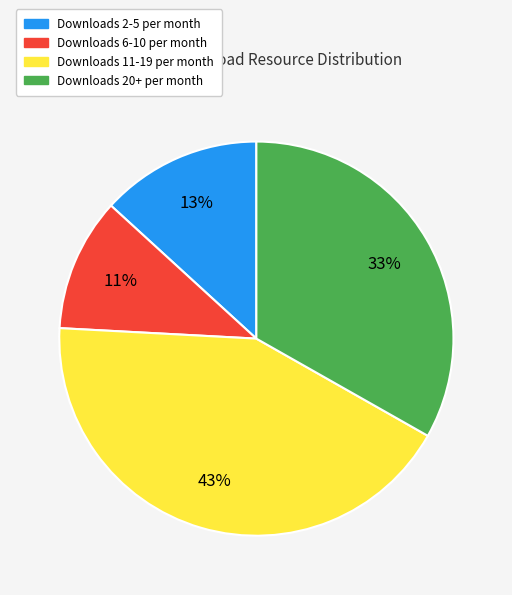

Does any single category account for the majority?

No